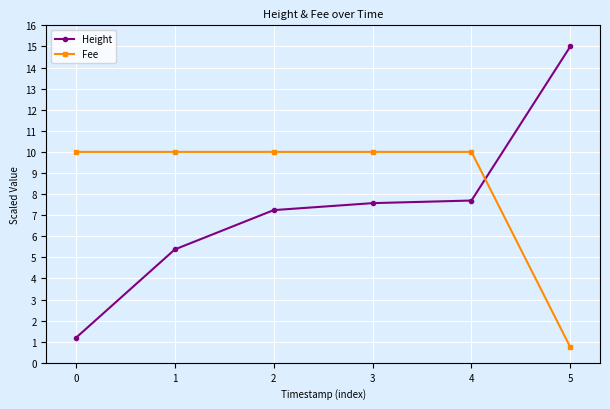

List the series in order of their peak value, highest first.

Height, Fee